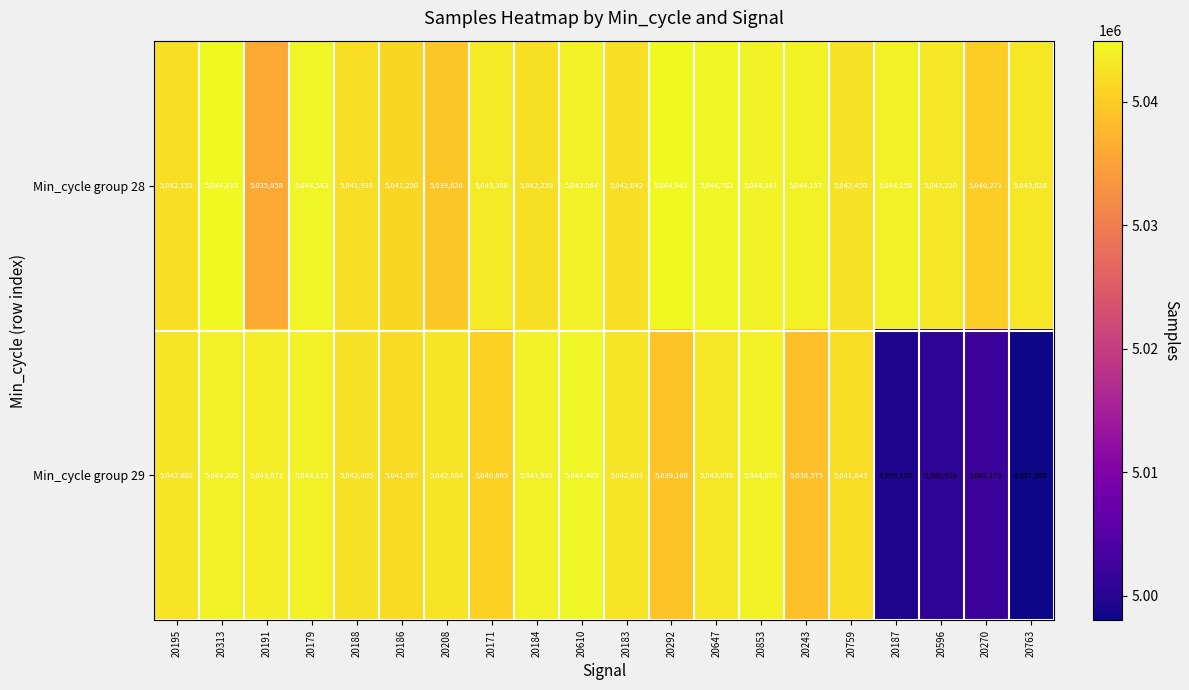

What is the maximum value shown in the chart?

5044945